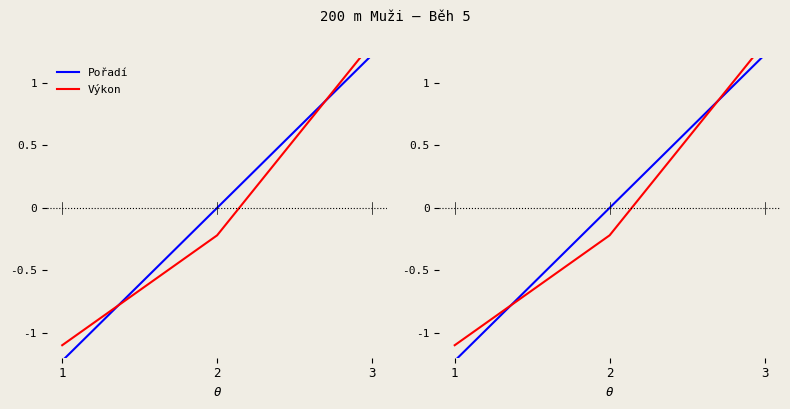

Reading left to right, list all the values displayed in this chart.

Pořadí: -1.2	0.0	1.2
Výkon: -1.1	-0.2	1.3